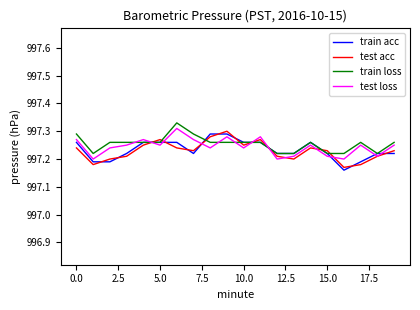

True or false: train acc and test loss intersect in this chart.

True